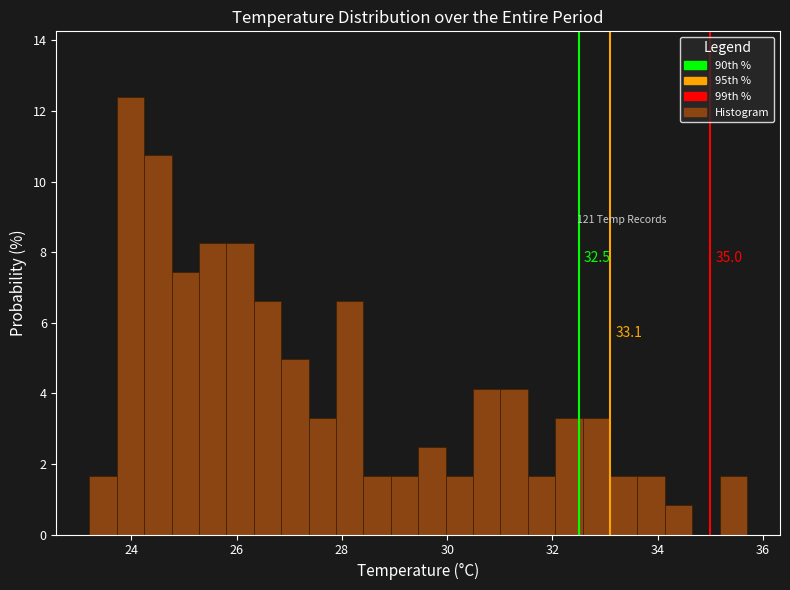

Around what value on the x-axis is the tallest bar? Give the approximate position of its centre, as read against the axis.

24.0